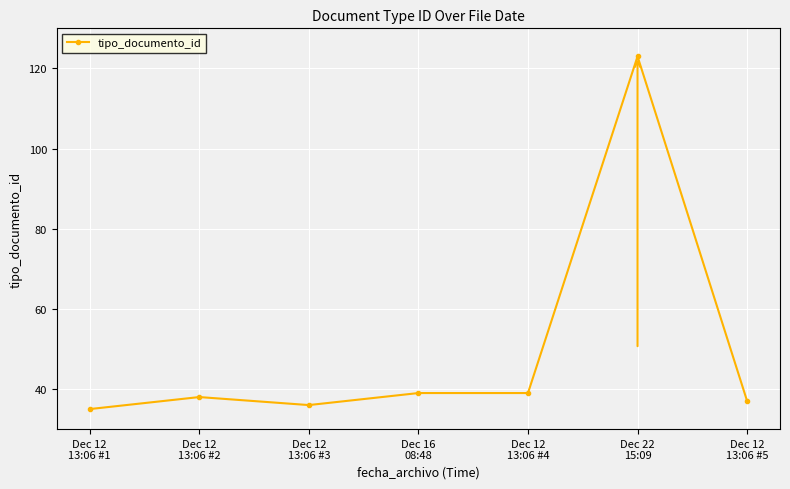

What is the label of the 6th point from the right?

Dec 12
13:06 #2